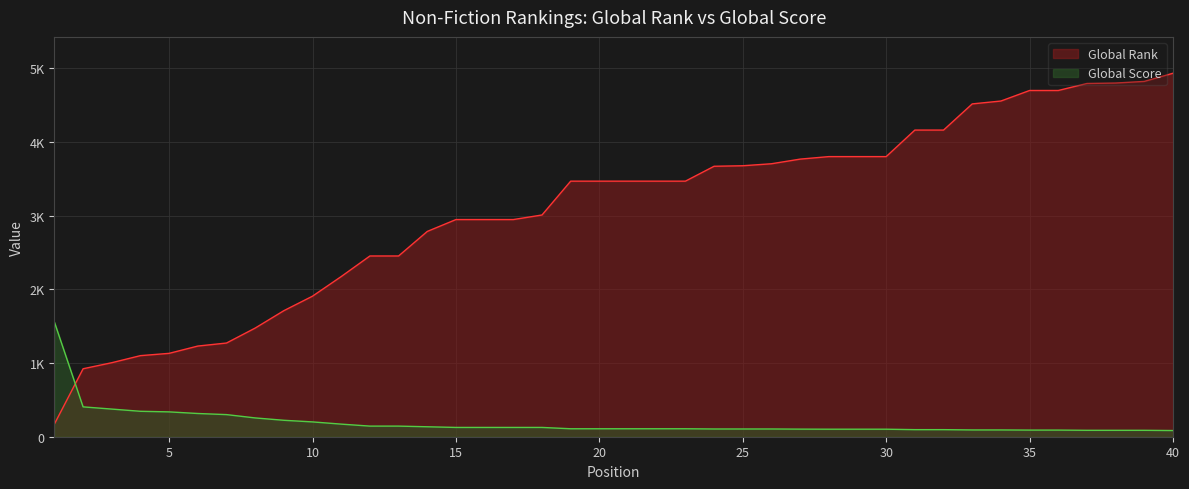

True or false: Global Score and Global Rank intersect in this chart.

True